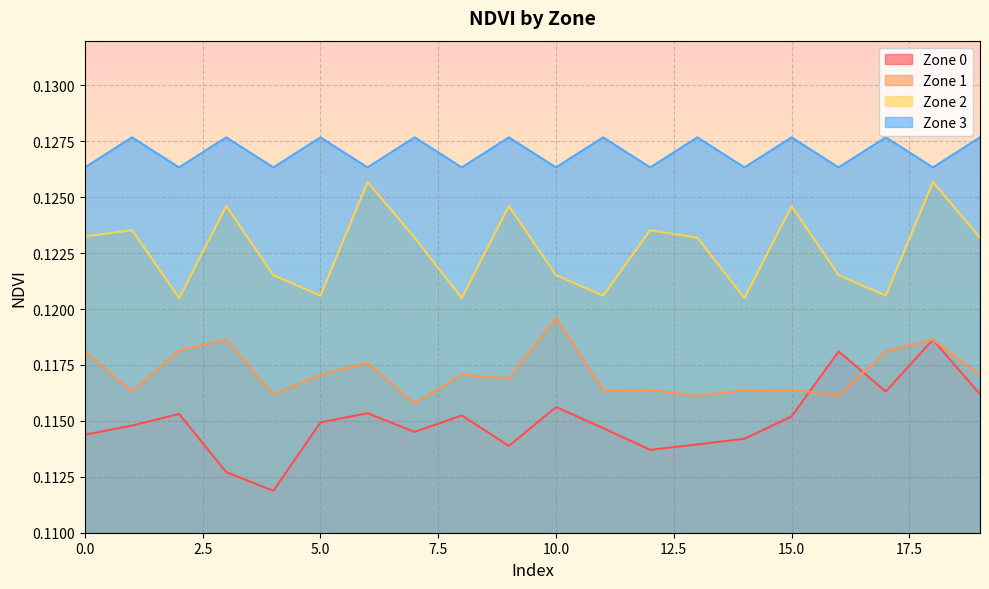

Reading left to right, what are all the values shown in this chart?

Zone 0: 0.1	0.1	0.1	0.1	0.1	0.1	0.1	0.1	0.1	0.1	0.1	0.1	0.1	0.1	0.1	0.1	0.1	0.1	0.1	0.1
Zone 1: 0.1	0.1	0.1	0.1	0.1	0.1	0.1	0.1	0.1	0.1	0.1	0.1	0.1	0.1	0.1	0.1	0.1	0.1	0.1	0.1
Zone 2: 0.1	0.1	0.1	0.1	0.1	0.1	0.1	0.1	0.1	0.1	0.1	0.1	0.1	0.1	0.1	0.1	0.1	0.1	0.1	0.1
Zone 3: 0.1	0.1	0.1	0.1	0.1	0.1	0.1	0.1	0.1	0.1	0.1	0.1	0.1	0.1	0.1	0.1	0.1	0.1	0.1	0.1